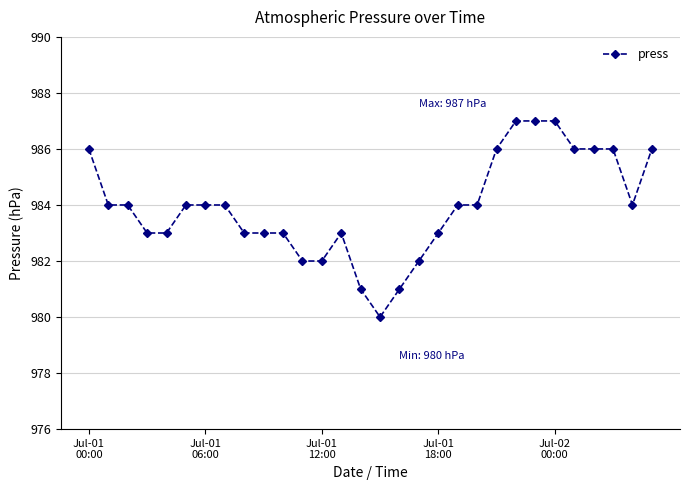

What is the greatest value displayed?

987